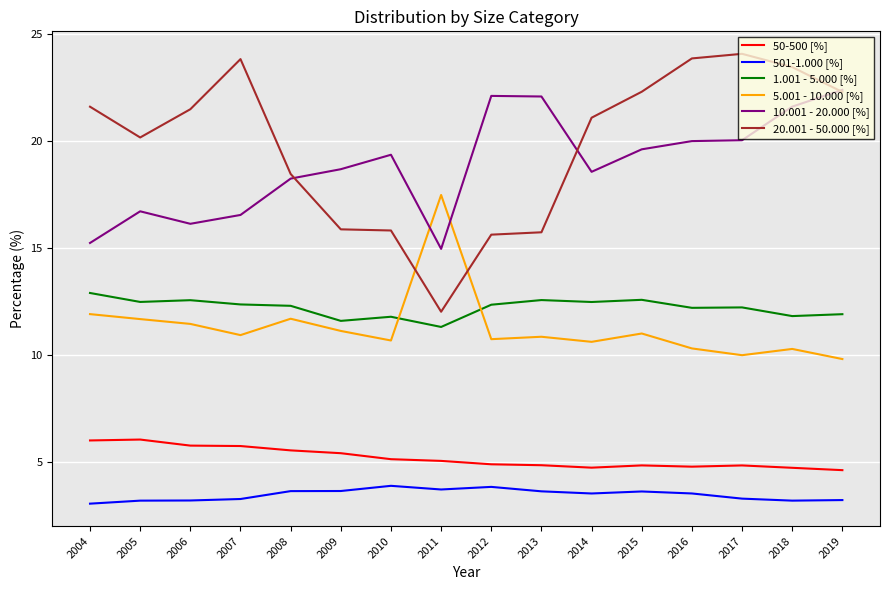

What is the minimum value for 5.001 - 10.000 [%]?

9.8